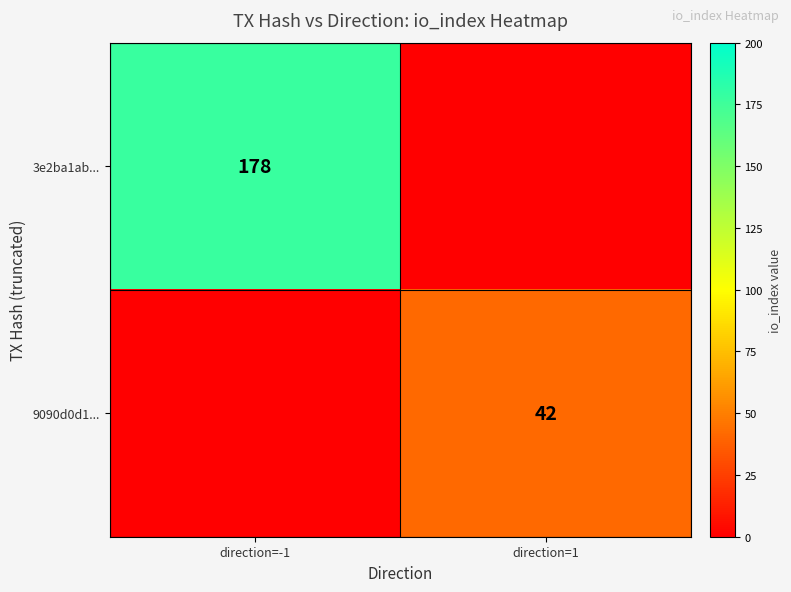

Is the value of 9090d0d1... at direction=1 greater than the value of 3e2ba1ab... at direction=-1?

No